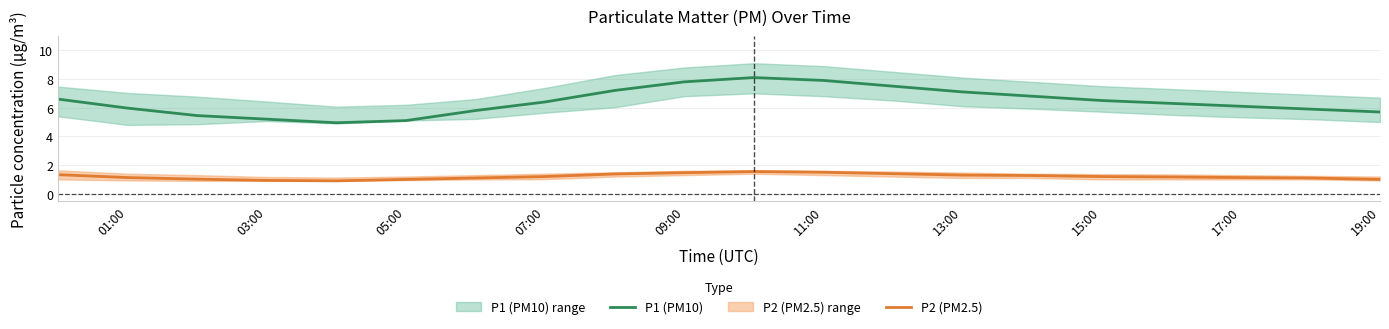

What is the highest value of the P1 (PM10) series?

8.1